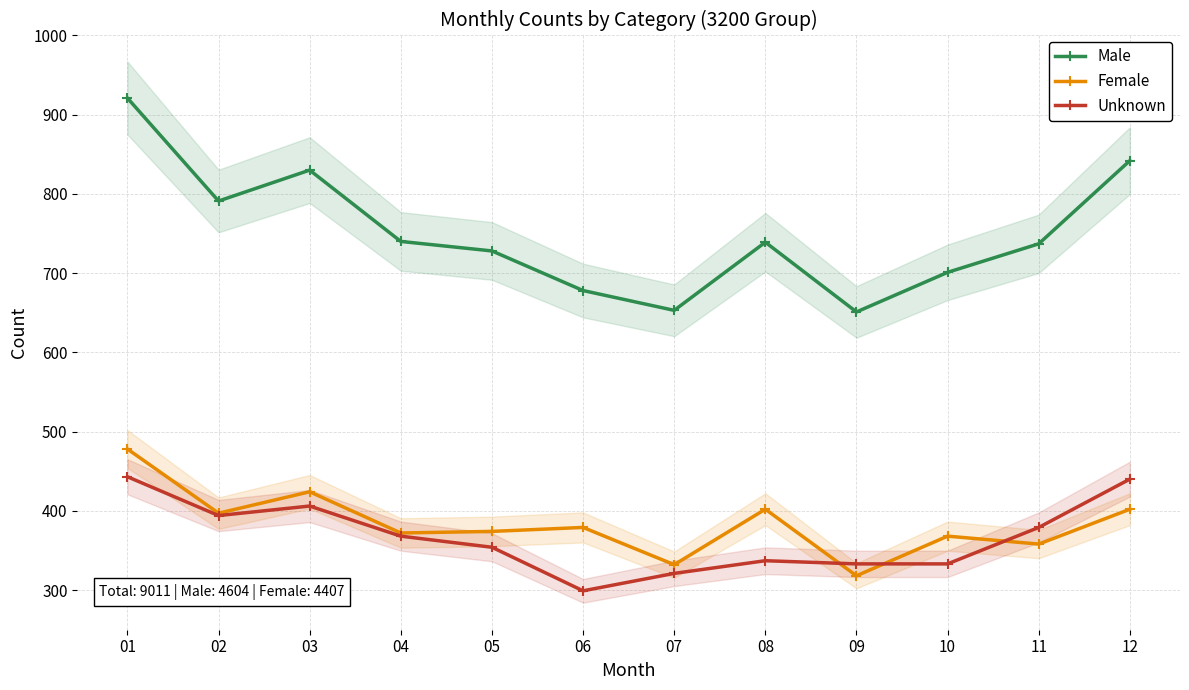

Rank the series at 03 from lowest to highest value.

Unknown, Female, Male